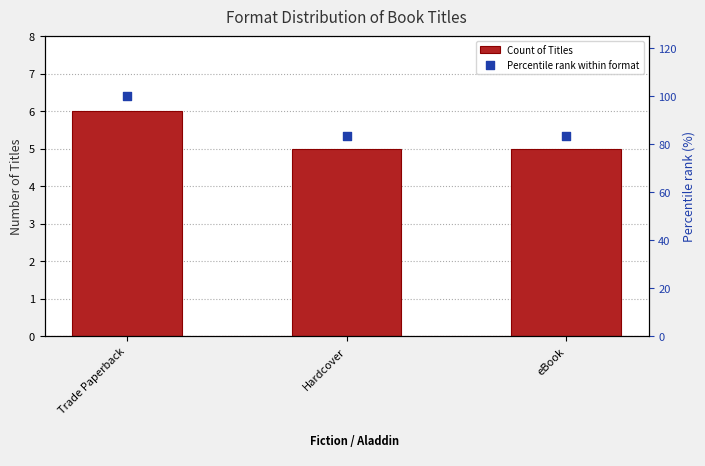

What is the total value across all series at eBook?

88.3